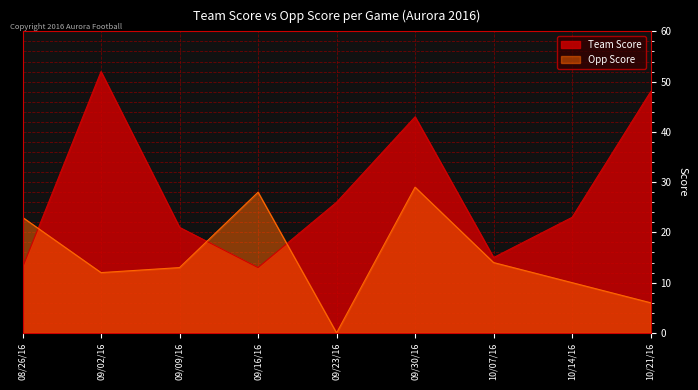

After their last crossing, which series has the higher values: Opp Score or Team Score?

Team Score